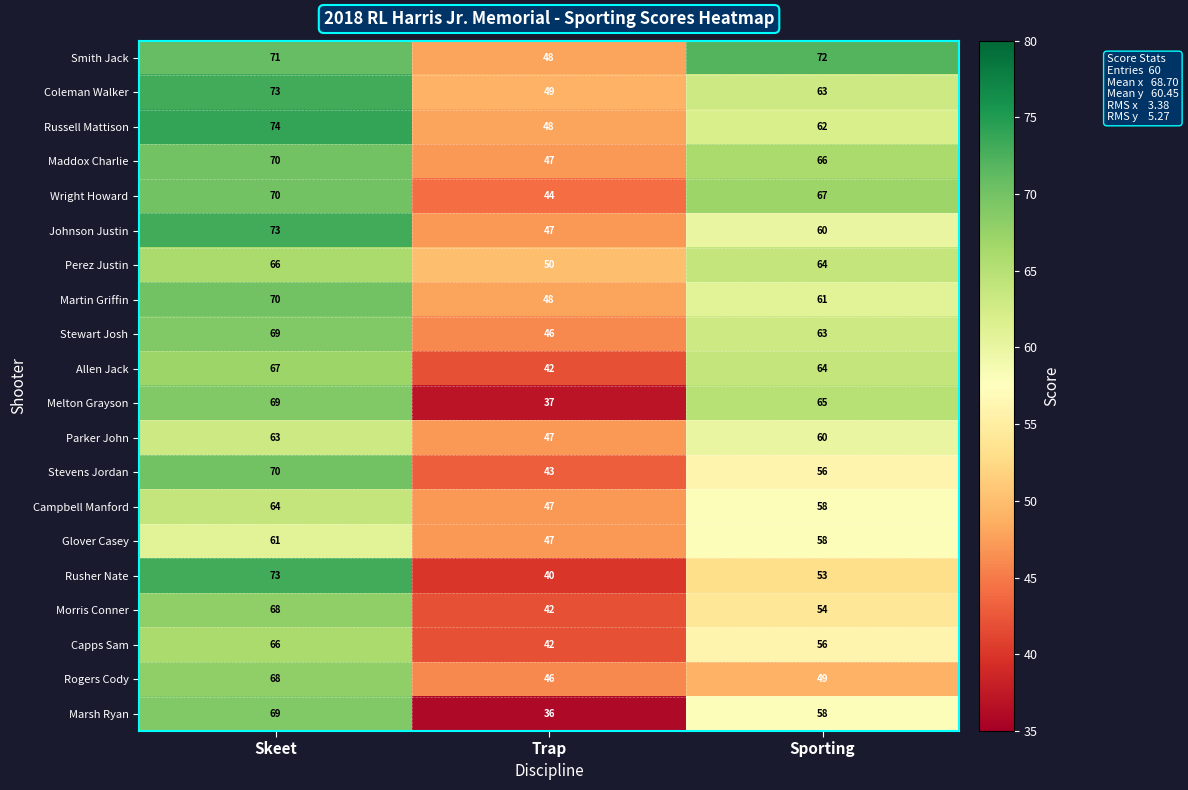

What is the spread (max minus min) of values at Sporting?

23